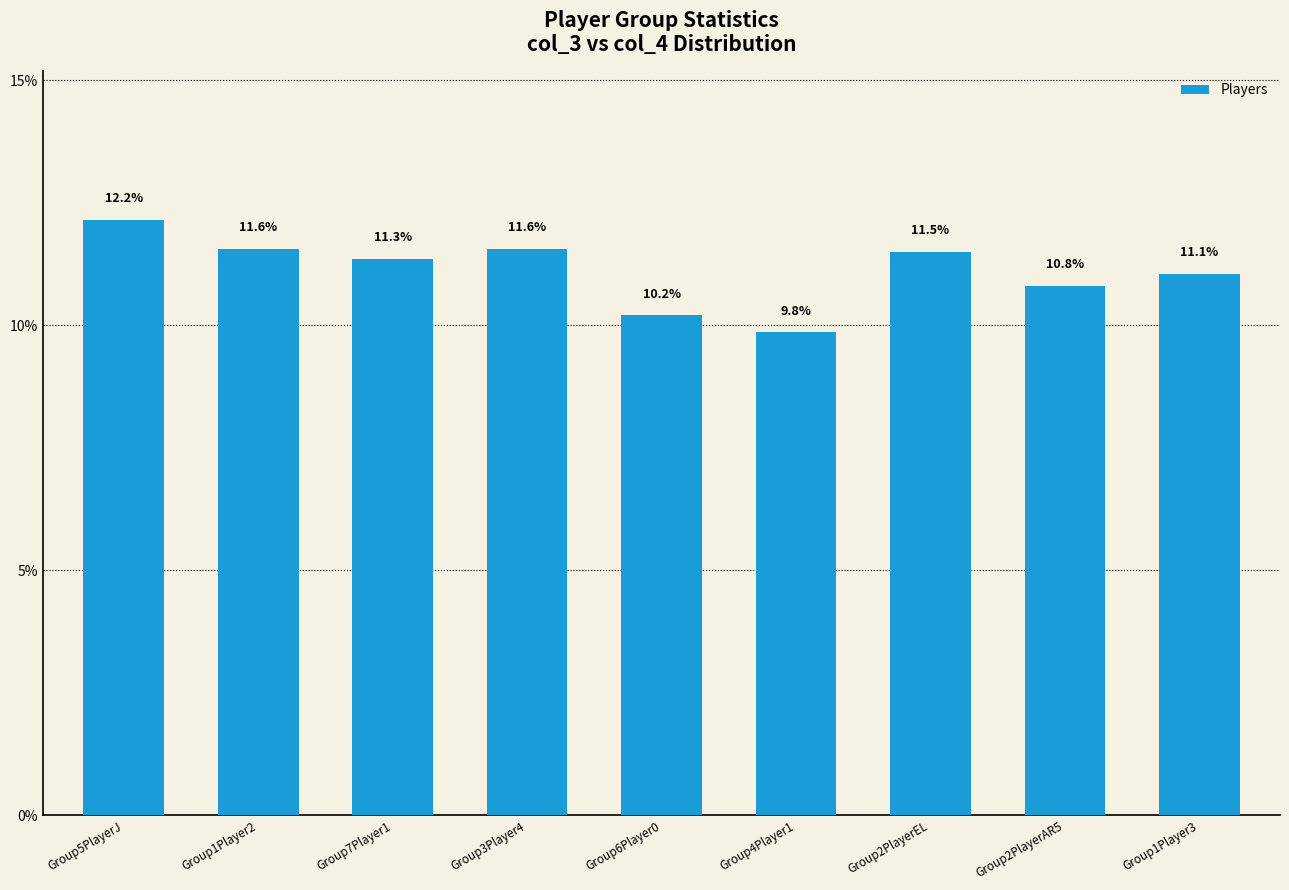

Which label corresponds to the smallest value in the chart?

Group4Player1